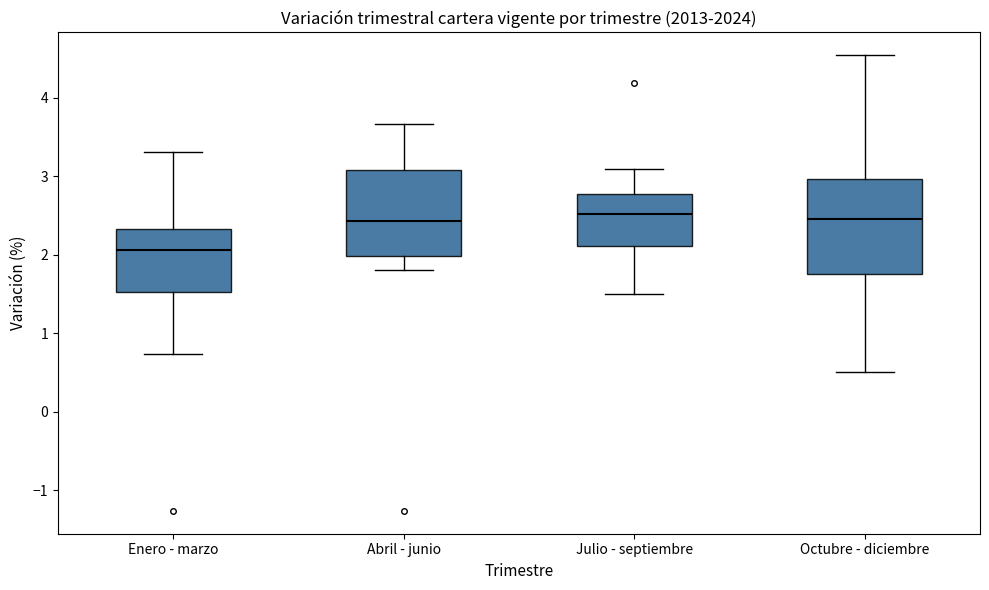

Reading left to right, transcribe this box plot: for each box, give where its median line is, the range the box spans, and where its two whiskers end, as read against the y-axis. The values are not printed on the chart, so give them approximately, as read against the axis.

Enero - marzo: median 2.1, box 1.5 to 2.3, whiskers 0.7 to 3.3
Abril - junio: median 2.4, box 2.0 to 3.1, whiskers 1.8 to 3.7
Julio - septiembre: median 2.5, box 2.1 to 2.8, whiskers 1.5 to 3.1
Octubre - diciembre: median 2.5, box 1.8 to 3.0, whiskers 0.5 to 4.5